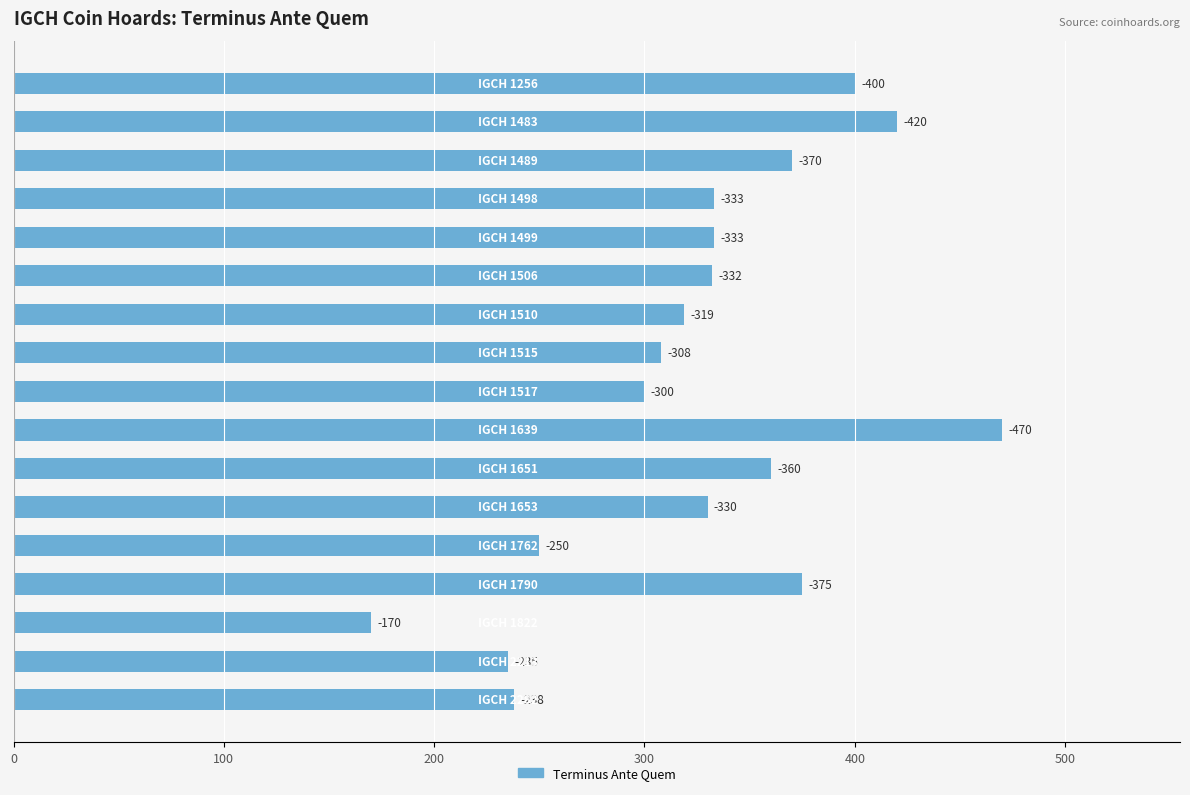

Does the chart contain stacked bars?

No